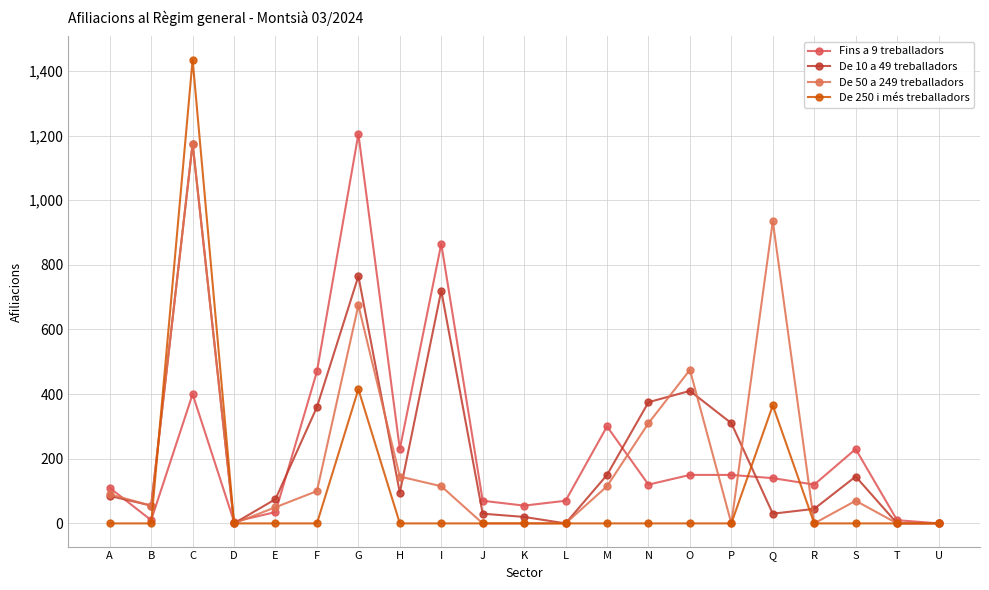

What is the sum of all De 250 i més treballadors values?

2215